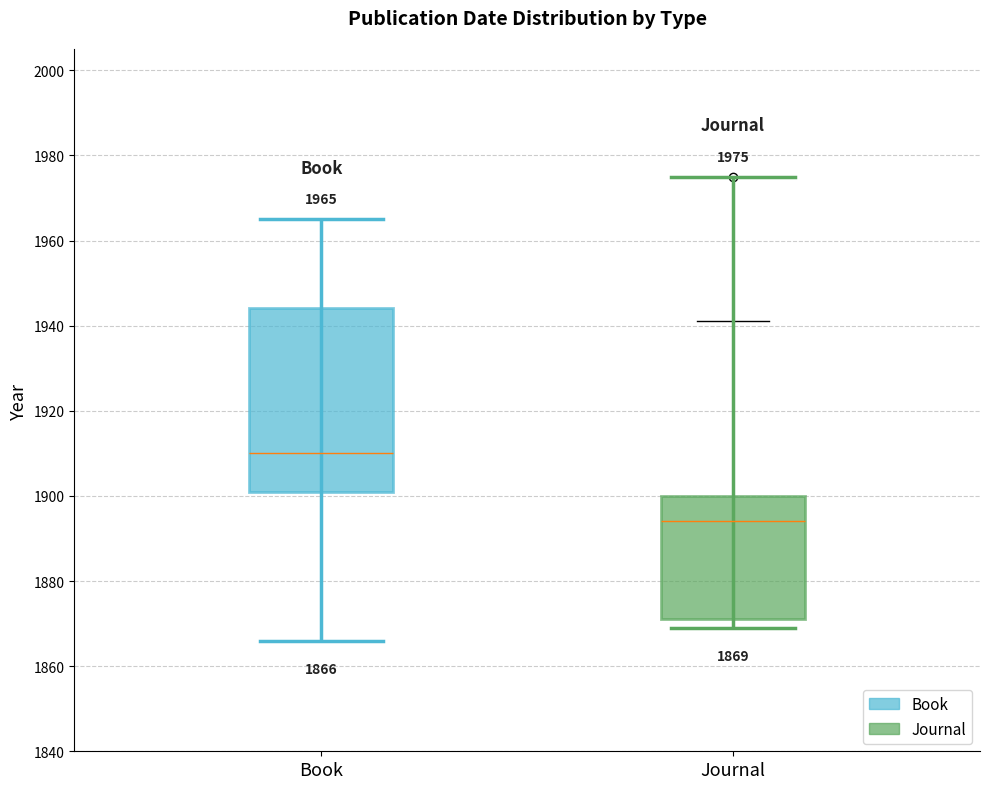

Which box's median line is the highest?

Book